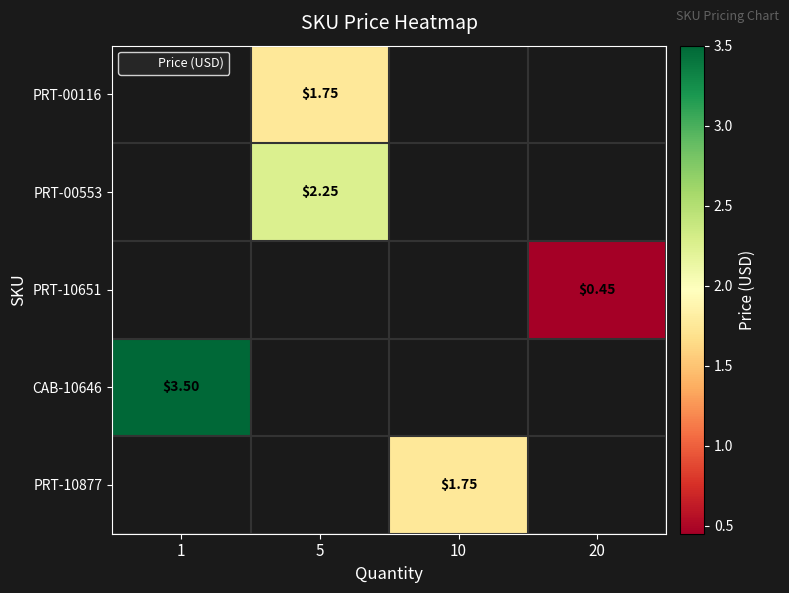

Count the number of data series in this chart.

5